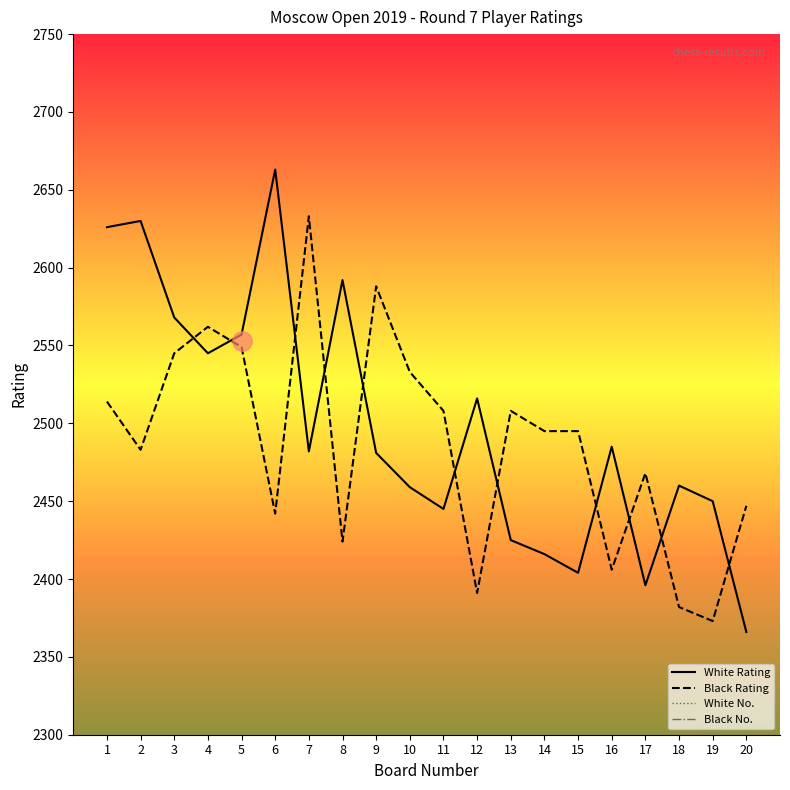

Which category has the highest value across all series?

6